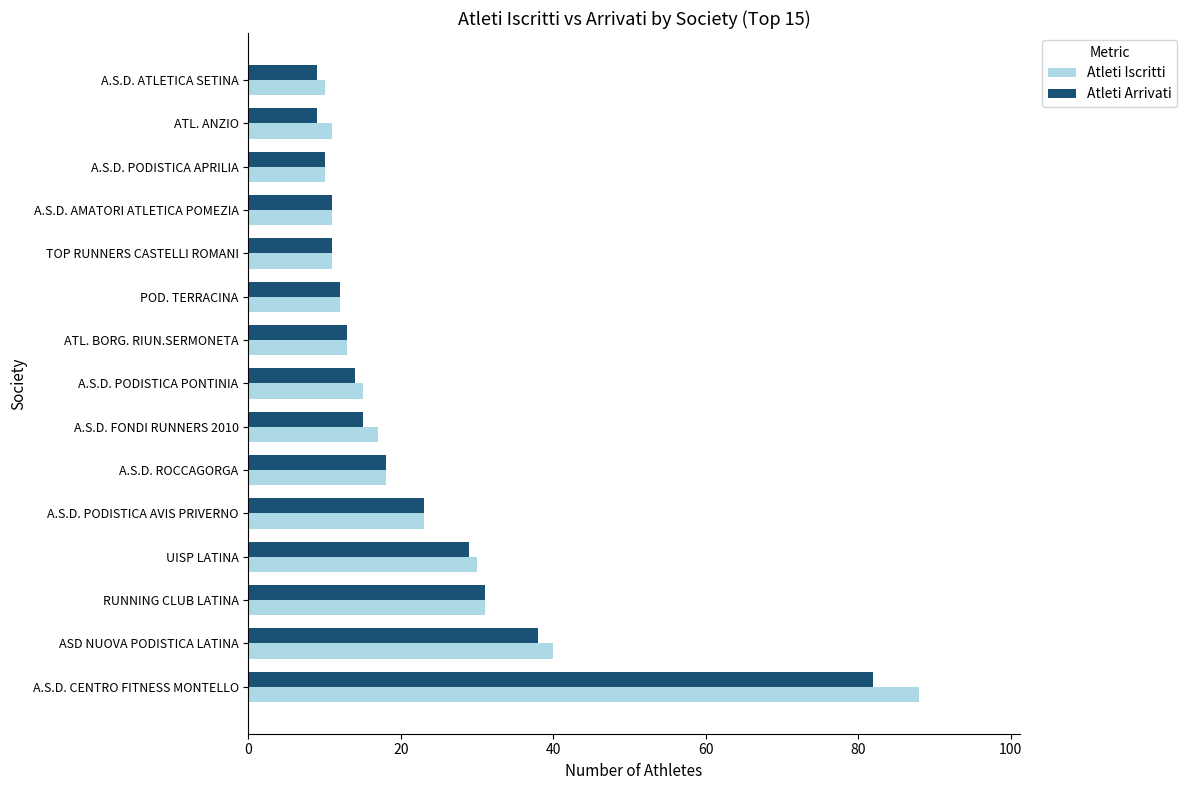

What are all the series names shown in the legend?

Atleti Iscritti, Atleti Arrivati